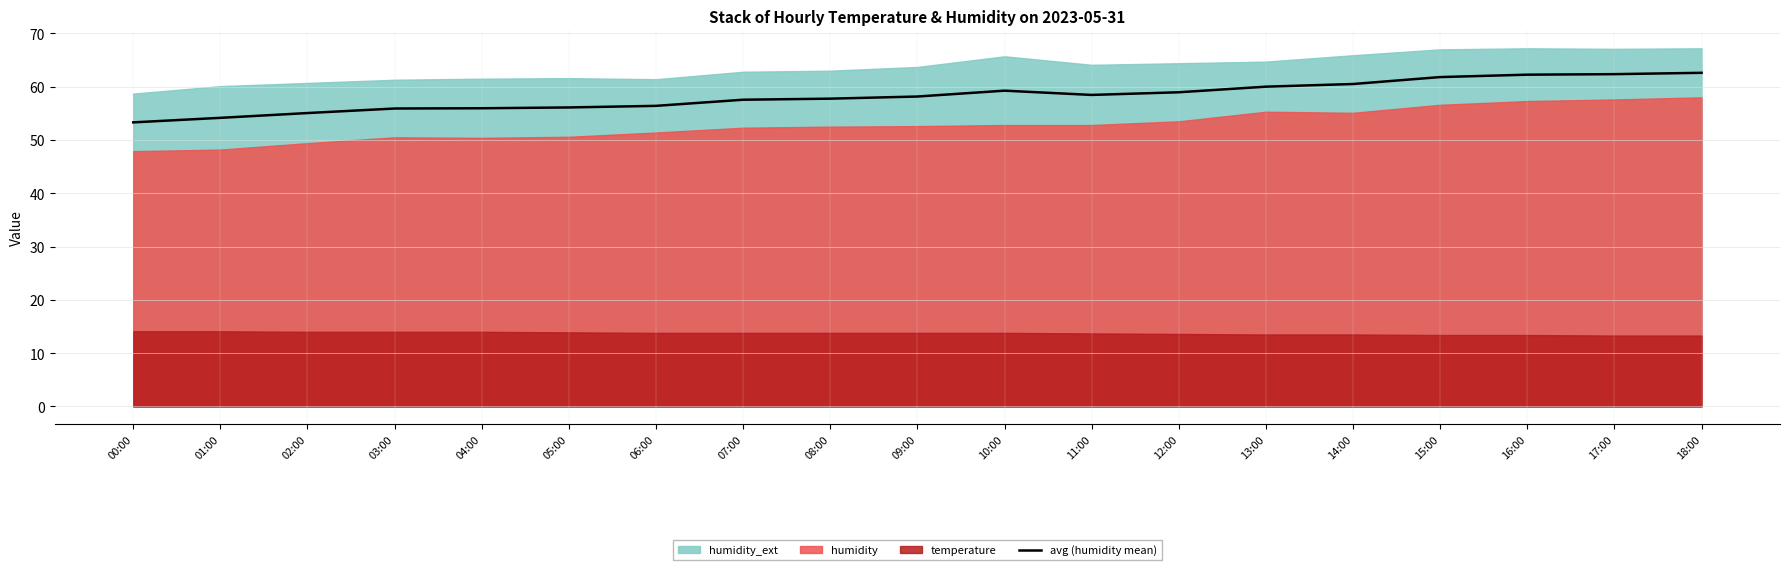

Rank the categories by value from highest to lowest.

18:00, 17:00, 16:00, 15:00, 14:00, 13:00, 10:00, 12:00, 11:00, 09:00, 08:00, 07:00, 06:00, 05:00, 04:00, 03:00, 02:00, 01:00, 00:00